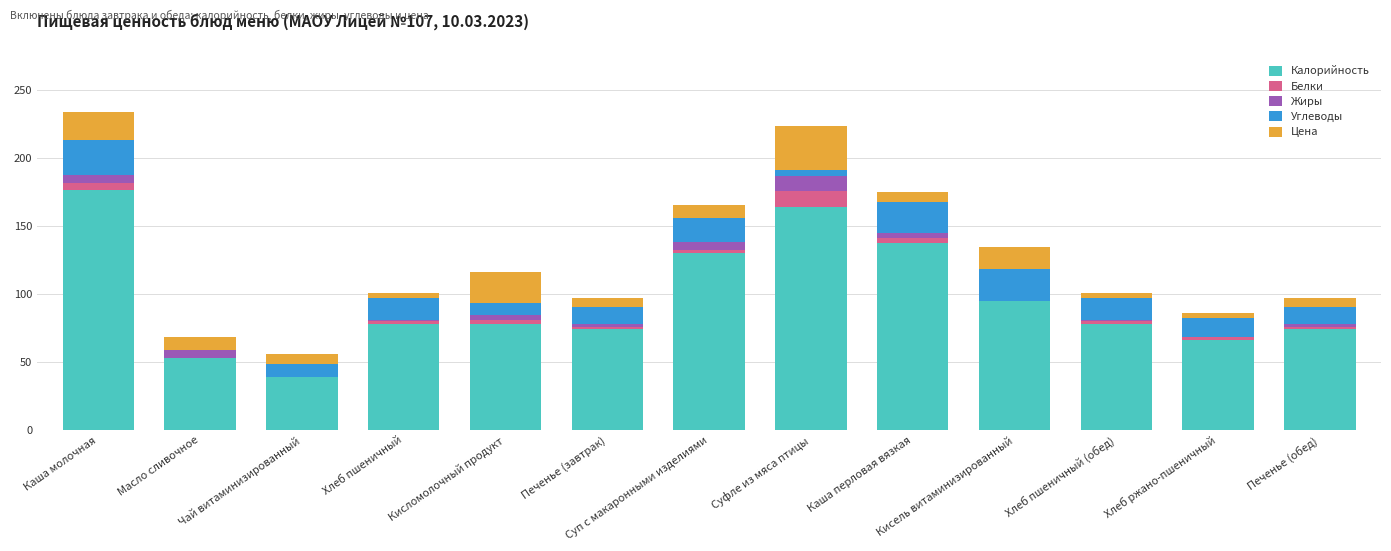

Is it true that Калорийность equals 92.6 at Суфле из мяса птицы?

False